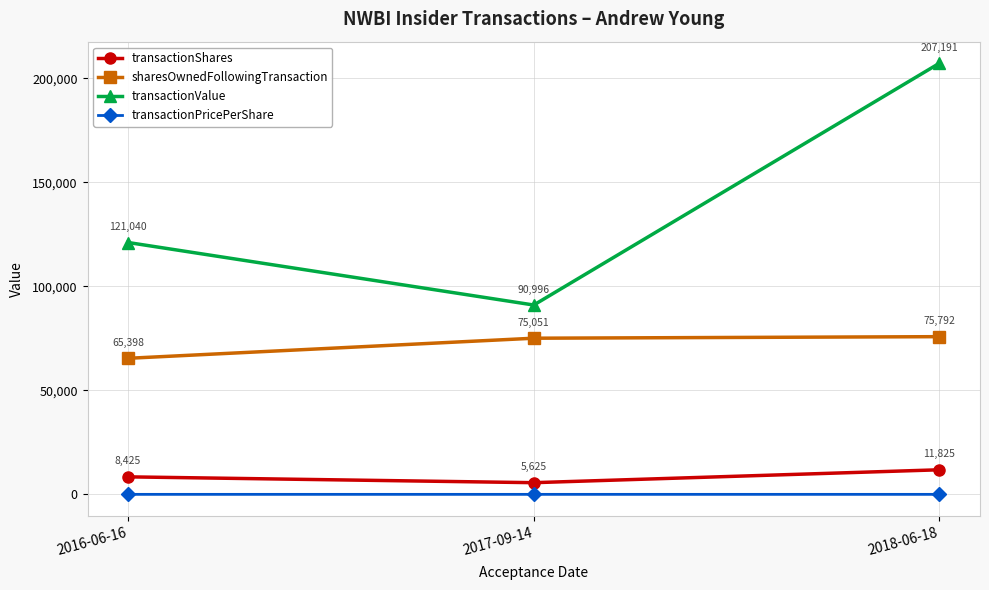

Which series changed the most between 2016-06-16 and 2017-09-14?

transactionValue